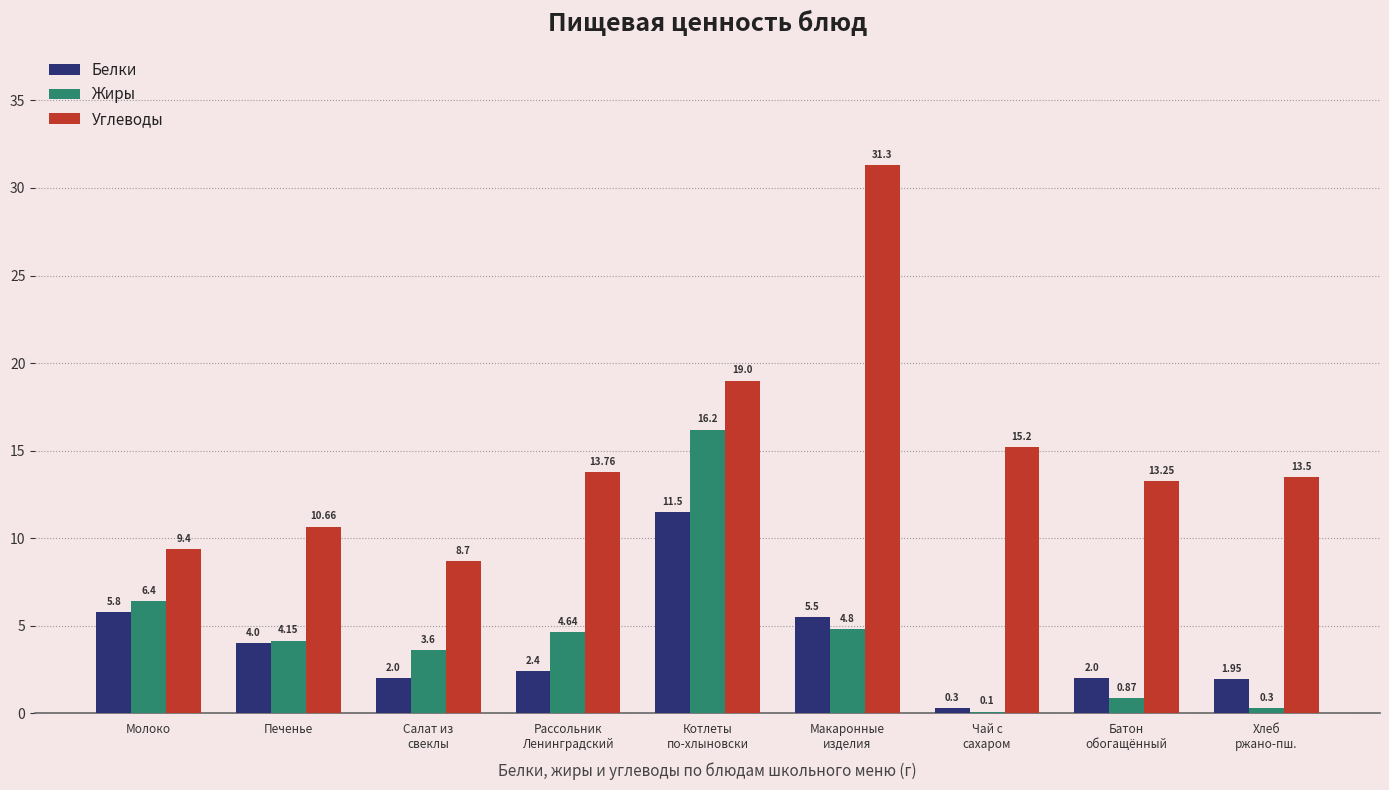

Where is Белки nearest to the value 5?

Макаронные
изделия